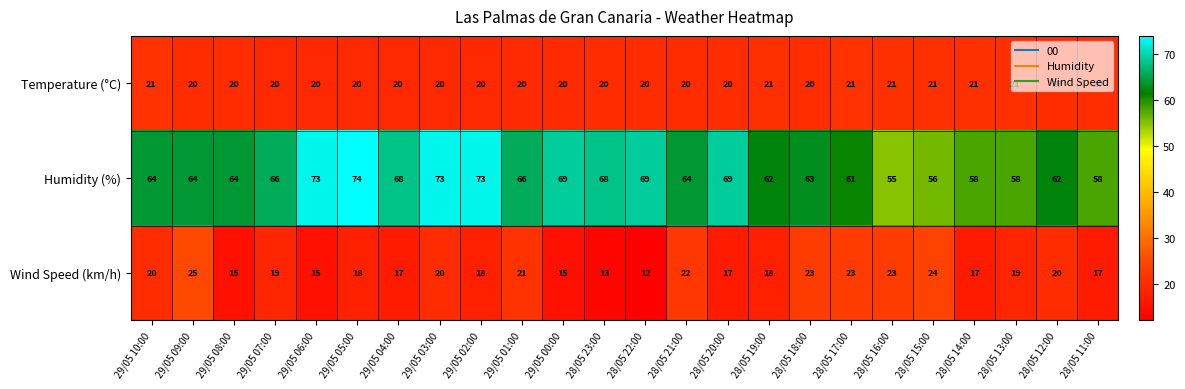

How many series are shown in this chart?

3